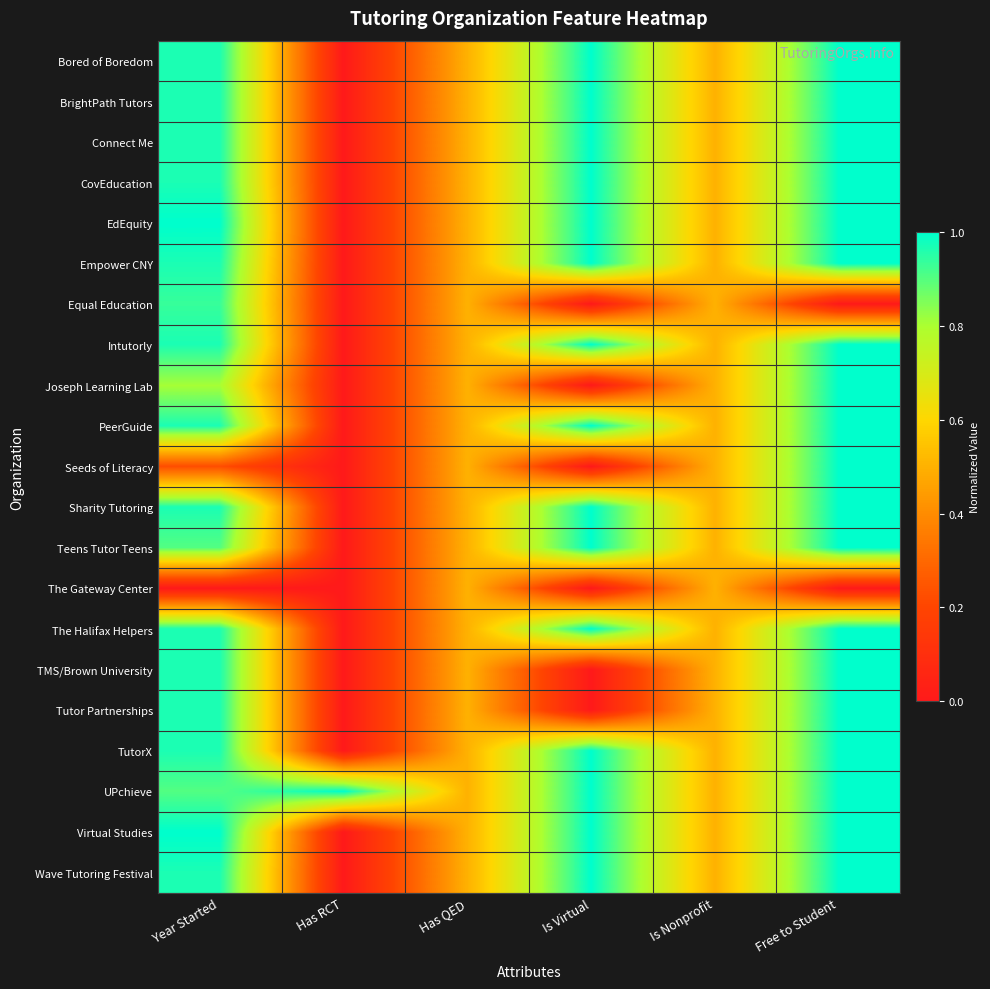

Reading left to right, list all the values displayed in this chart.

Bored of Boredom: Year Started=1.0	Has RCT=0.0	Has QED=0.5	Is Virtual=1.0	Is Nonprofit=0.5	Free to Student=1.0
BrightPath Tutors: Year Started=1.0	Has RCT=0.0	Has QED=0.5	Is Virtual=1.0	Is Nonprofit=0.5	Free to Student=1.0
Connect Me: Year Started=1.0	Has RCT=0.0	Has QED=0.5	Is Virtual=1.0	Is Nonprofit=0.5	Free to Student=1.0
CovEducation: Year Started=1.0	Has RCT=0.0	Has QED=0.5	Is Virtual=1.0	Is Nonprofit=0.5	Free to Student=1.0
EdEquity: Year Started=1.0	Has RCT=0.0	Has QED=0.5	Is Virtual=1.0	Is Nonprofit=0.5	Free to Student=1.0
Empower CNY: Year Started=1.0	Has RCT=0.0	Has QED=0.5	Is Virtual=1.0	Is Nonprofit=0.5	Free to Student=1.0
Equal Education: Year Started=0.9	Has RCT=0.0	Has QED=0.5	Is Virtual=0.0	Is Nonprofit=0.5	Free to Student=0.0
Intutorly: Year Started=1.0	Has RCT=0.0	Has QED=0.5	Is Virtual=1.0	Is Nonprofit=0.5	Free to Student=1.0
Joseph Learning Lab: Year Started=0.8	Has RCT=0.0	Has QED=0.5	Is Virtual=0.0	Is Nonprofit=0.5	Free to Student=1.0
PeerGuide: Year Started=1.0	Has RCT=0.0	Has QED=0.5	Is Virtual=1.0	Is Nonprofit=0.5	Free to Student=1.0
Seeds of Literacy: Year Started=0.2	Has RCT=0.0	Has QED=0.5	Is Virtual=0.0	Is Nonprofit=0.5	Free to Student=1.0
Sharity Tutoring: Year Started=1.0	Has RCT=0.0	Has QED=0.5	Is Virtual=1.0	Is Nonprofit=0.5	Free to Student=1.0
Teens Tutor Teens: Year Started=0.9	Has RCT=0.0	Has QED=0.5	Is Virtual=1.0	Is Nonprofit=0.5	Free to Student=1.0
The Gateway Center: Year Started=0.0	Has RCT=0.0	Has QED=0.5	Is Virtual=0.0	Is Nonprofit=0.5	Free to Student=0.0
The Halifax Helpers: Year Started=1.0	Has RCT=0.0	Has QED=0.5	Is Virtual=1.0	Is Nonprofit=0.5	Free to Student=1.0
TMS/Brown University: Year Started=1.0	Has RCT=0.0	Has QED=0.5	Is Virtual=0.0	Is Nonprofit=0.5	Free to Student=1.0
Tutor Partnerships: Year Started=1.0	Has RCT=0.0	Has QED=0.5	Is Virtual=0.0	Is Nonprofit=0.5	Free to Student=1.0
TutorX: Year Started=1.0	Has RCT=0.0	Has QED=0.5	Is Virtual=1.0	Is Nonprofit=0.5	Free to Student=1.0
UPchieve: Year Started=0.9	Has RCT=1.0	Has QED=0.5	Is Virtual=1.0	Is Nonprofit=0.5	Free to Student=1.0
Virtual Studies: Year Started=1.0	Has RCT=0.0	Has QED=0.5	Is Virtual=1.0	Is Nonprofit=0.5	Free to Student=1.0
Wave Tutoring Festival: Year Started=1.0	Has RCT=0.0	Has QED=0.5	Is Virtual=1.0	Is Nonprofit=0.5	Free to Student=1.0